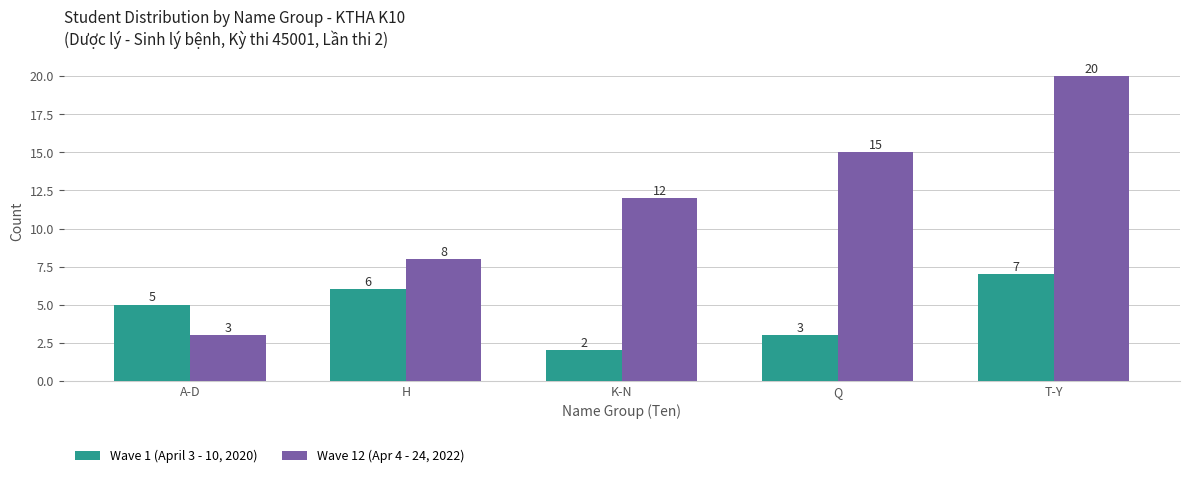

Which series changed the most between H and Q?

Wave 12 (Apr 4 - 24, 2022)